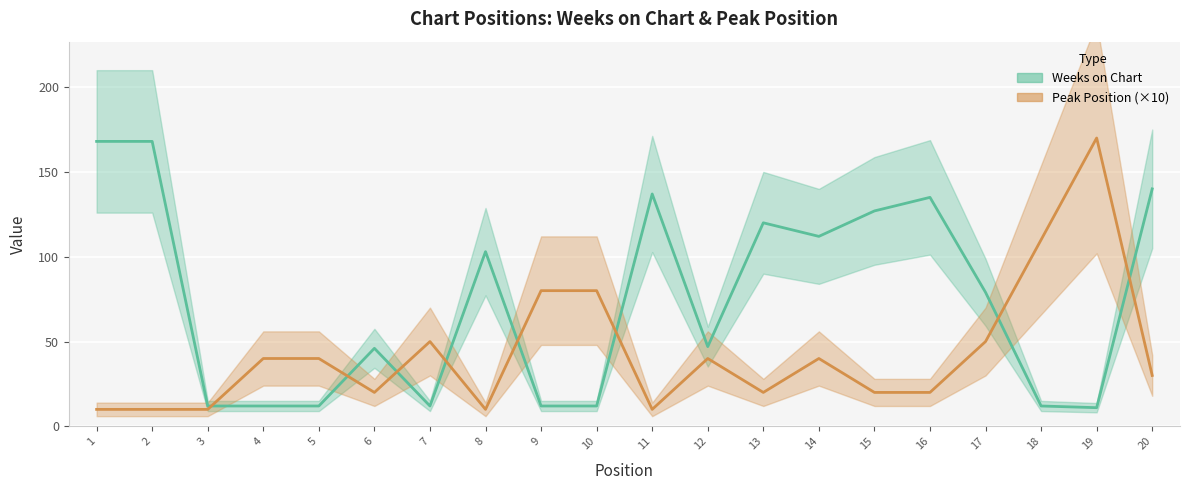

What is the total value across all series at 6?

66